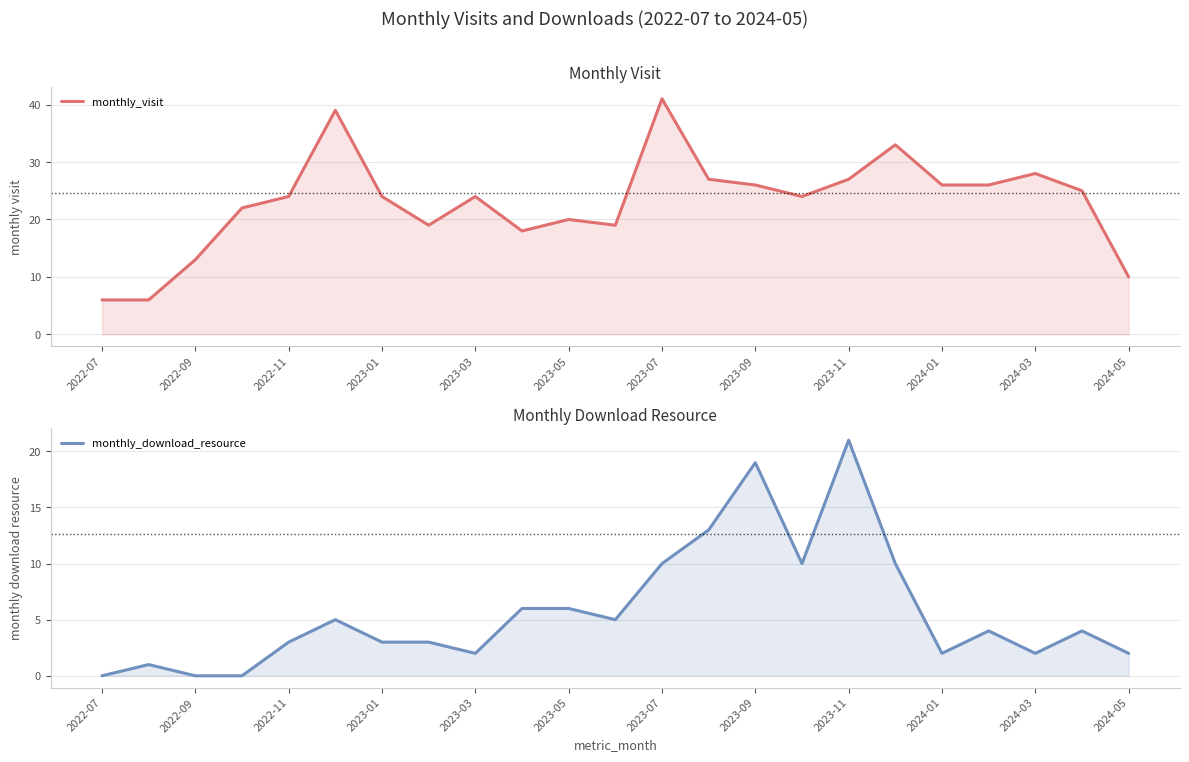

What is the lowest value of the monthly_visit series?

6